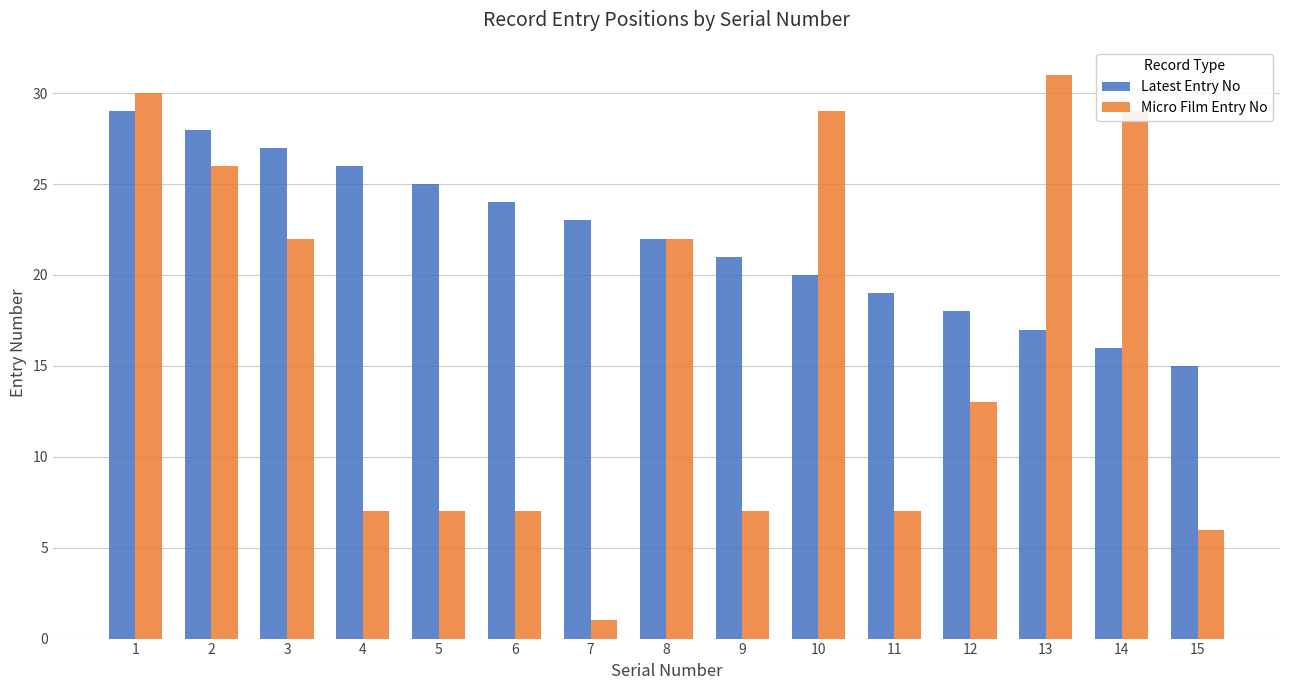

Which series has the largest range (max minus min)?

Micro Film Entry No